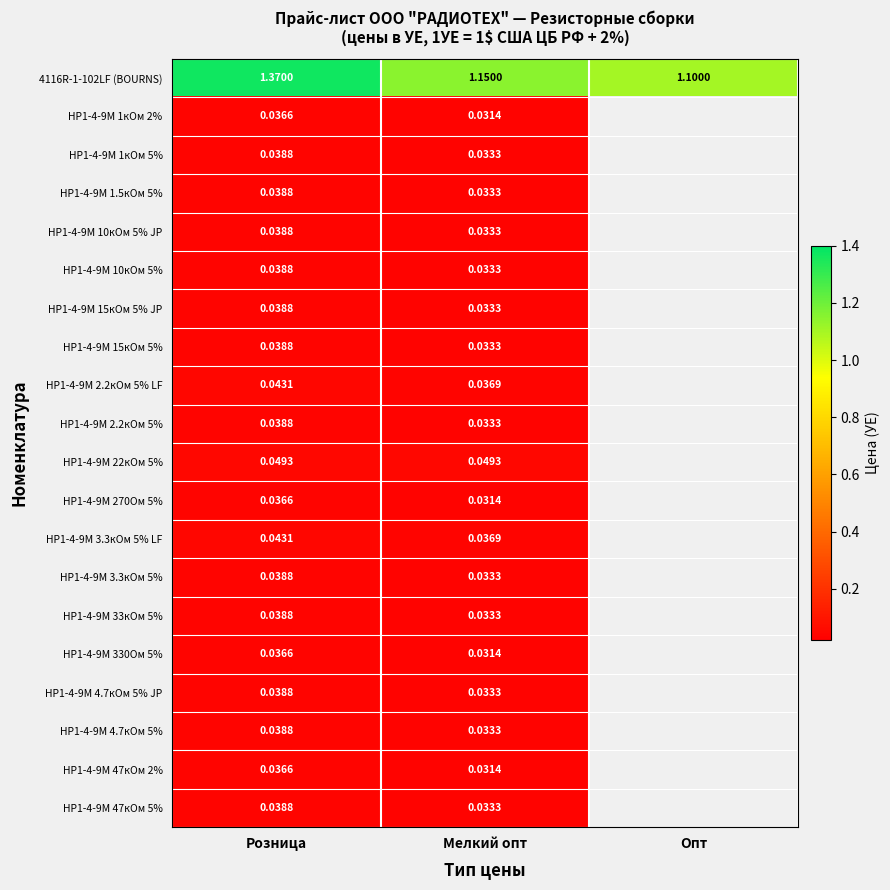

Which has a higher value, Мелкий опт or Розница?

Розница